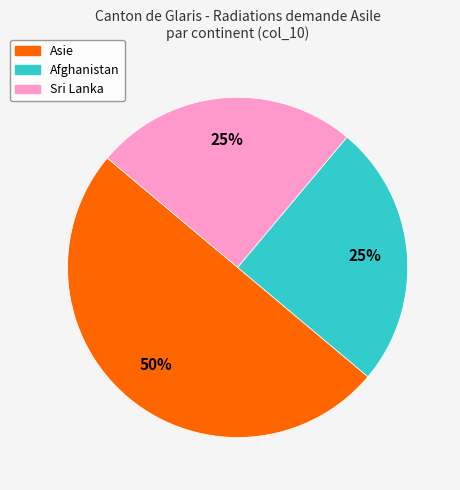

To the nearest percent, what is the difference between the largest and smallest slice percentages?

25%